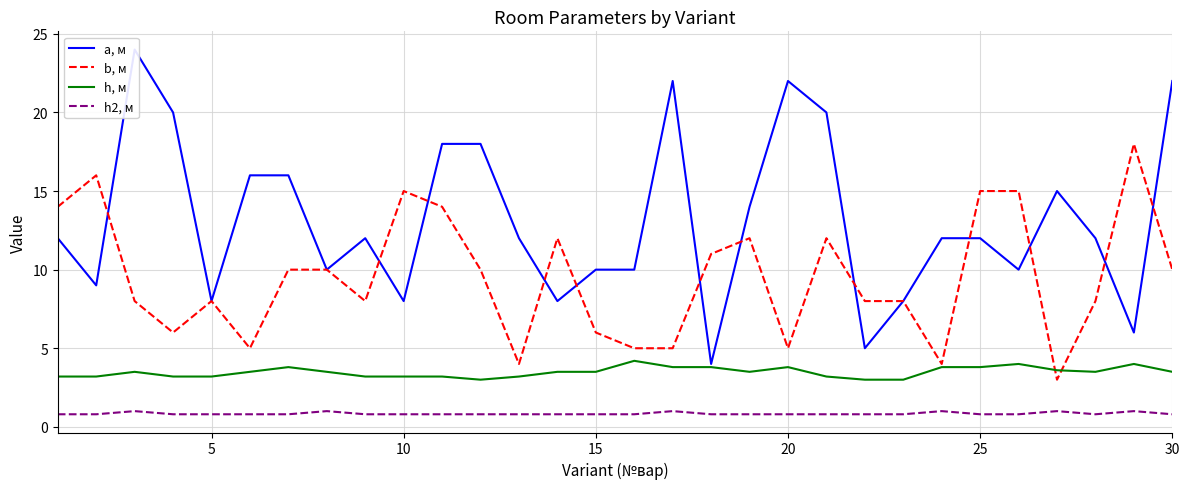

At how many categories does at least one series exceed 11?

23